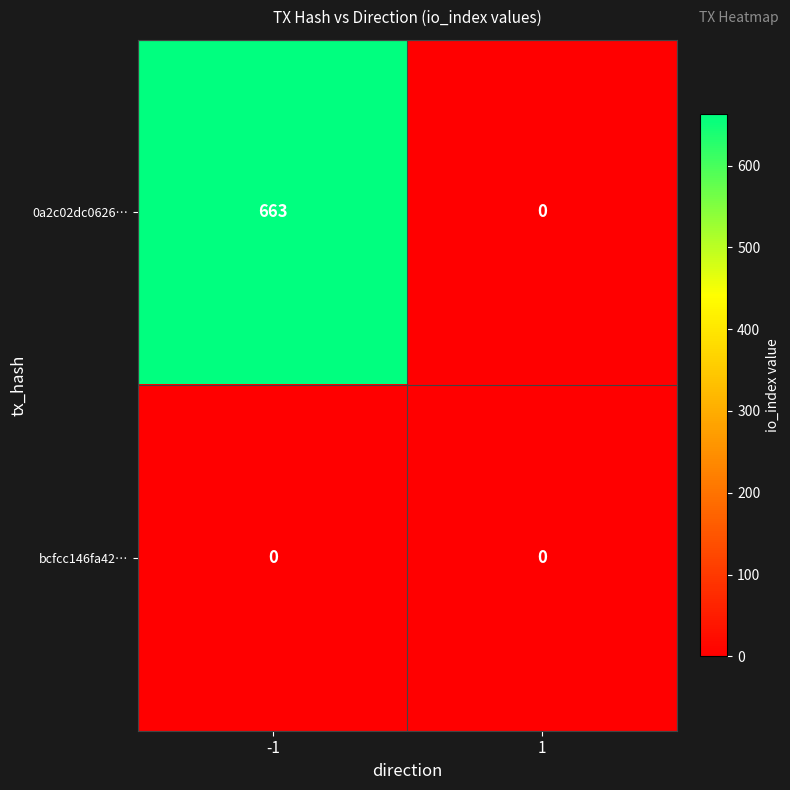

Which series has the largest total across all categories?

0a2c02dc0626…